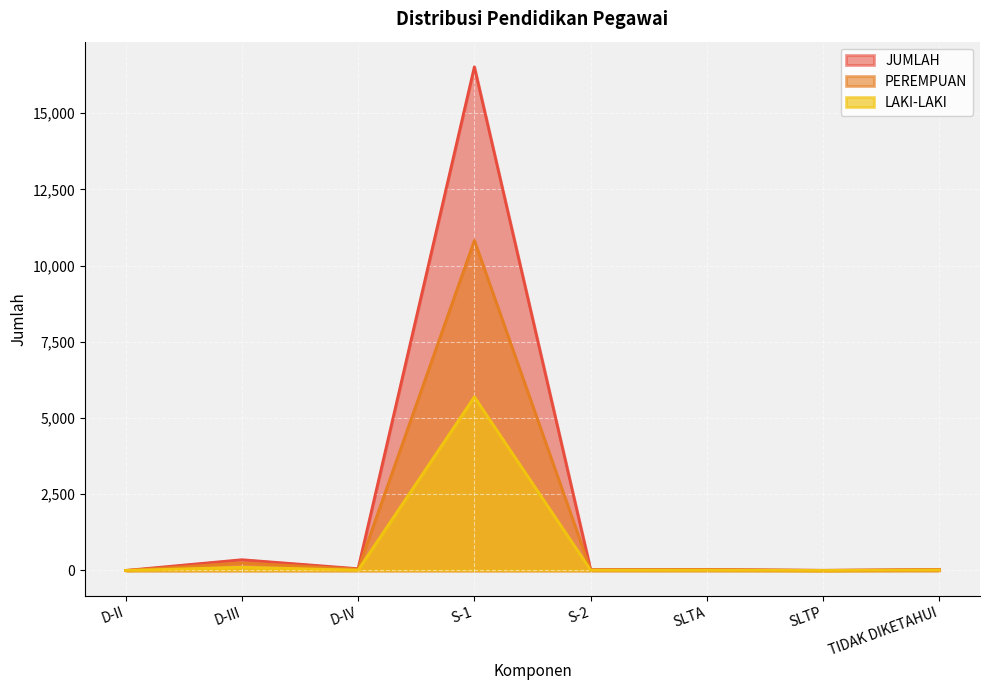

What is the sum of all LAKI-LAKI values?

5863